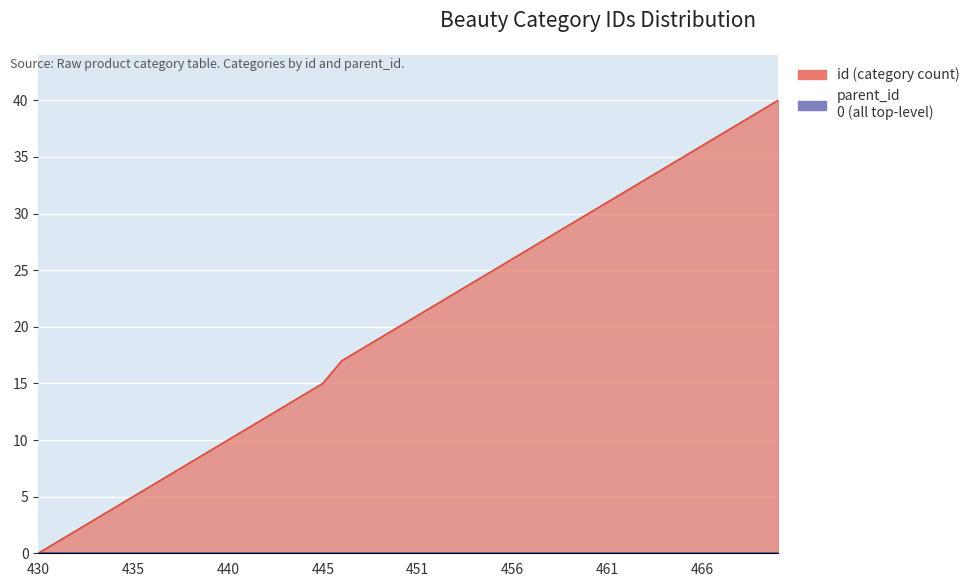

Reading right to left, transcribe all the data shown in this chart.

470=40	469=39	468=38	467=37	466=36	465=35	464=34	463=33	462=32	461=31	460=30	459=29	458=28	457=27	456=26	455=25	454=24	453=23	452=22	451=21	450=20	449=19	448=18	447=17	445=15	444=14	443=13	442=12	441=11	440=10	439=9	438=8	437=7	436=6	435=5	434=4	433=3	432=2	431=1	430=0